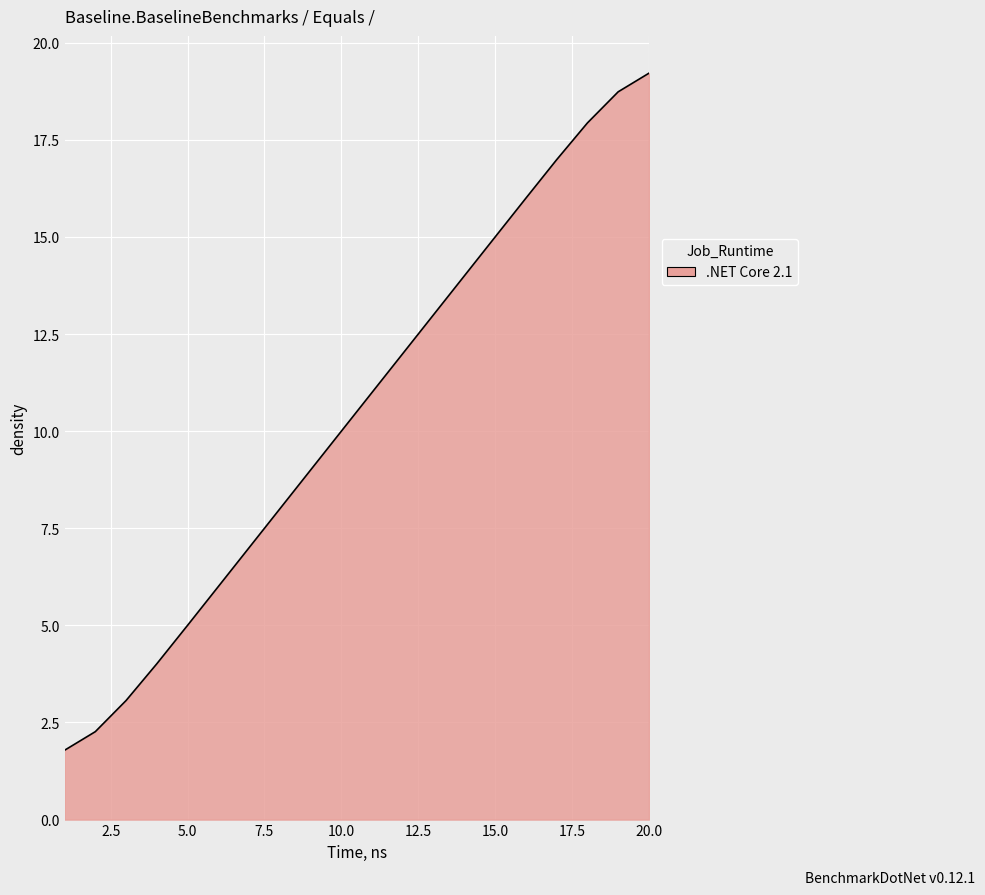

What is the smallest value displayed?

1.8